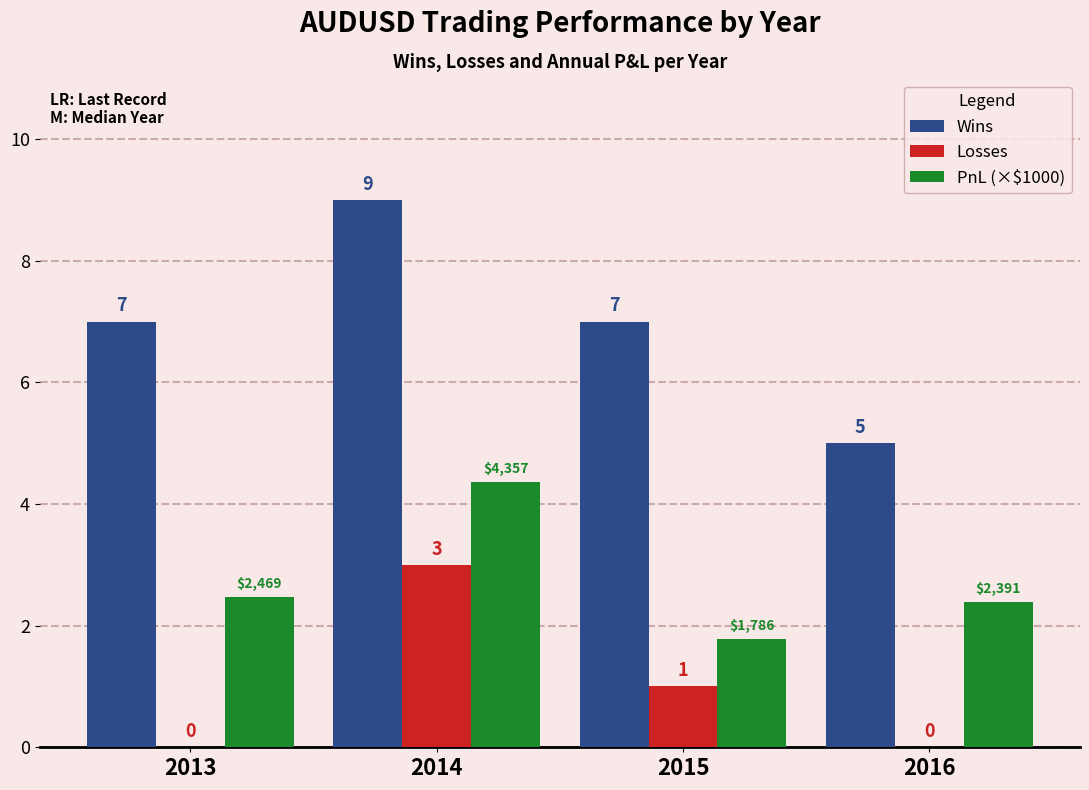

Where is PnL (×$1000) nearest to the value 3?

2013